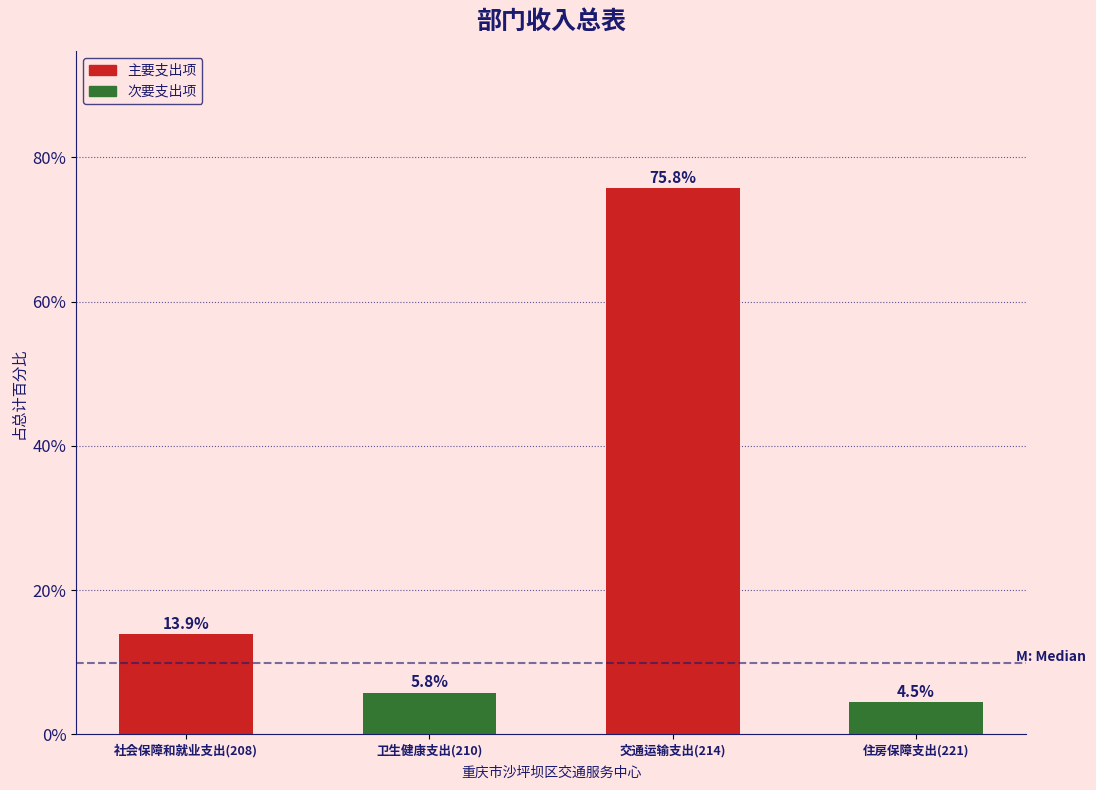

Reading left to right, list all the values displayed in this chart.

社会保障和就业支出(208)=13.9	卫生健康支出(210)=5.8	交通运输支出(214)=75.8	住房保障支出(221)=4.5